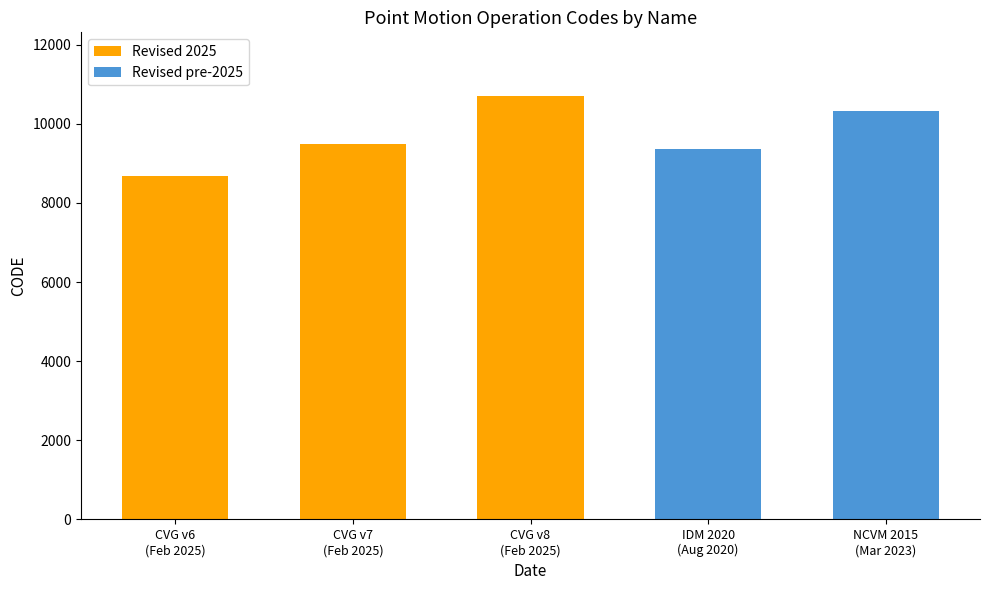

How many values exceed 9483?

2